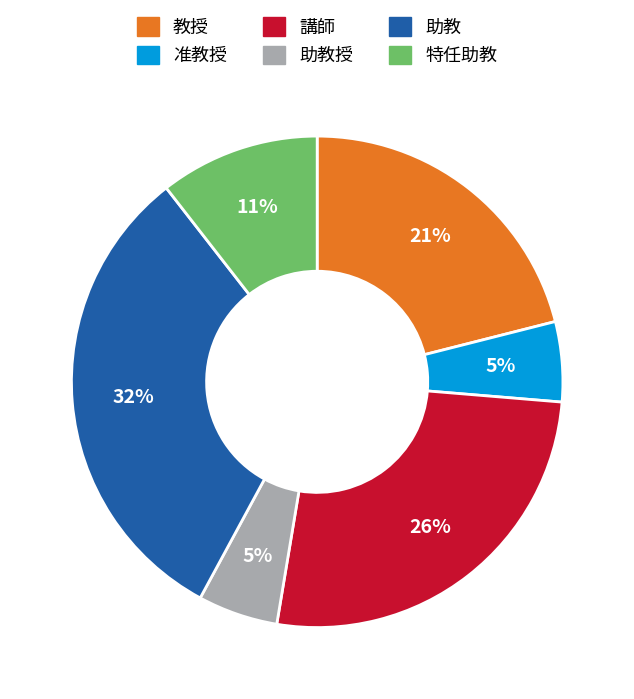

Does any single category account for the majority?

No